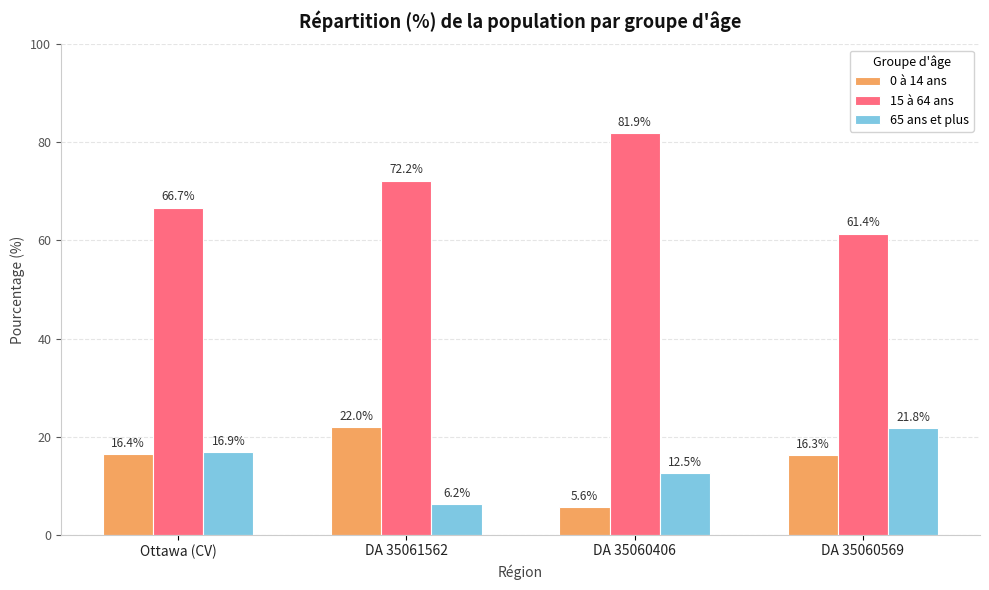

Which series has the largest range (max minus min)?

15 à 64 ans